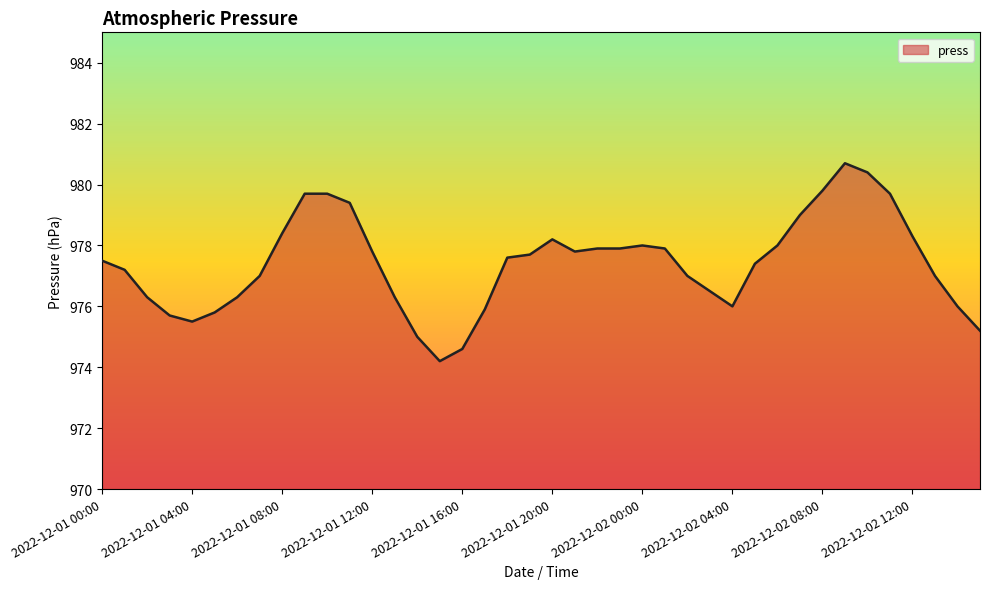

Reading left to right, extract all data points from this chart.

977.5	977.2	976.3	975.7	975.5	975.8	976.3	977.0	978.4	979.7	979.7	979.4	977.8	976.3	975.0	974.2	974.6	975.9	977.6	977.7	978.2	977.8	977.9	977.9	978.0	977.9	977.0	976.5	976.0	977.4	978.0	979.0	979.8	980.7	980.4	979.7	978.3	977.0	976.0	975.2